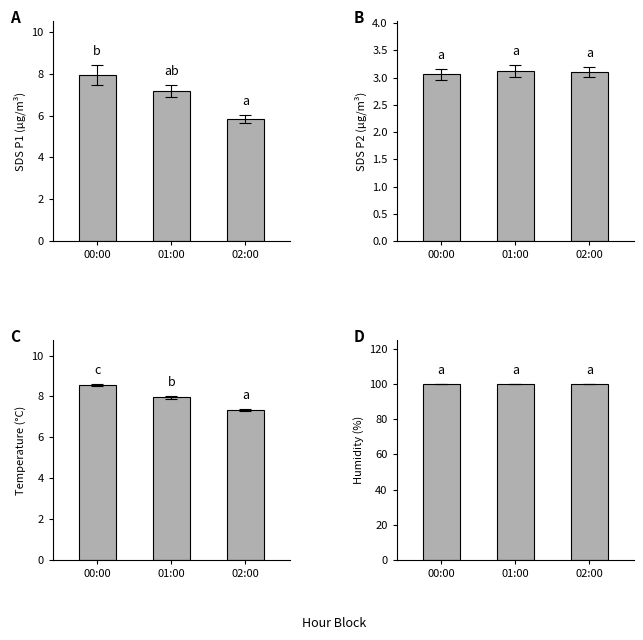

Reading left to right, list all the values displayed in this chart.

A: 00:00=7.9	01:00=7.2	02:00=5.8
B: 00:00=3.1	01:00=3.1	02:00=3.1
C: 00:00=8.6	01:00=8.0	02:00=7.3
D: 00:00=99.9	01:00=99.9	02:00=99.9